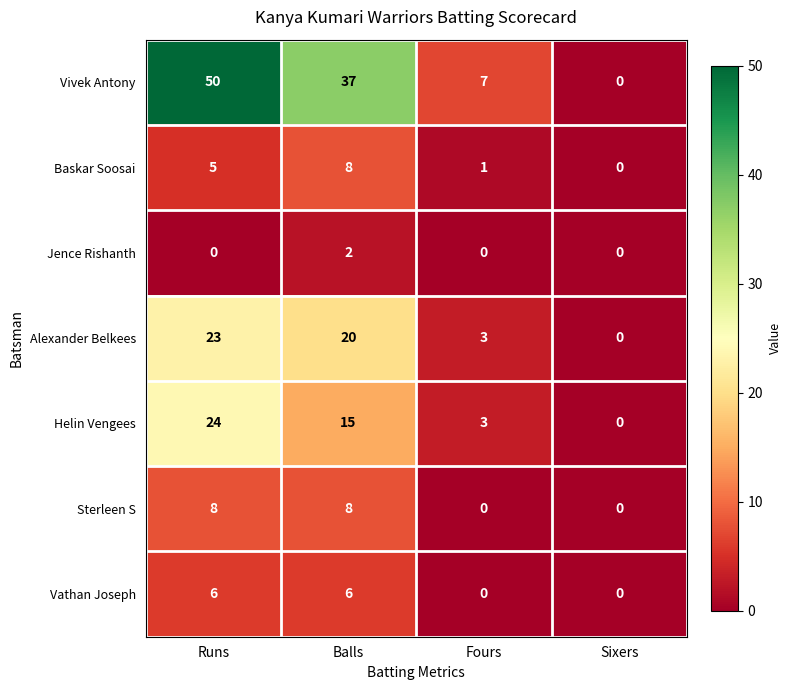

What is the maximum value shown in the chart?

50